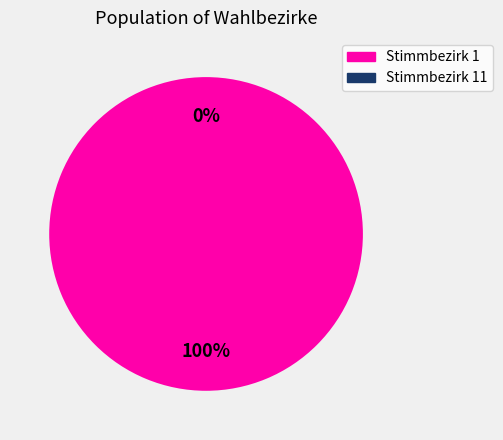

Which has a higher value, Stimmbezirk 1 or Stimmbezirk 11?

Stimmbezirk 1